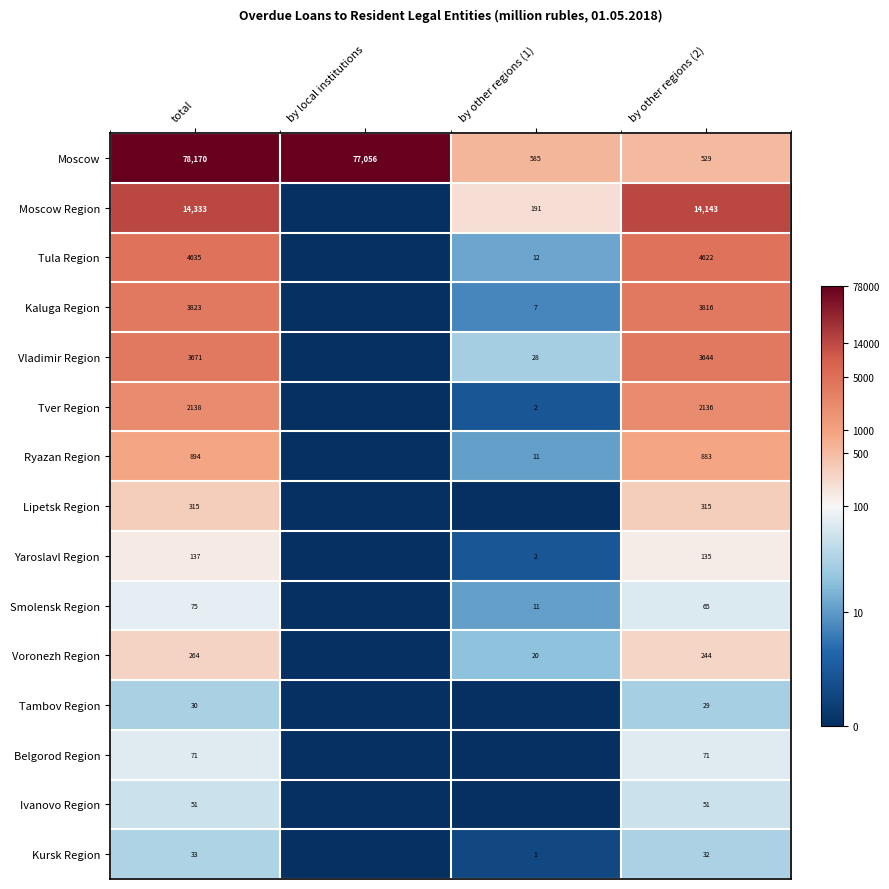

What is the lowest value of the Moscow series?

529